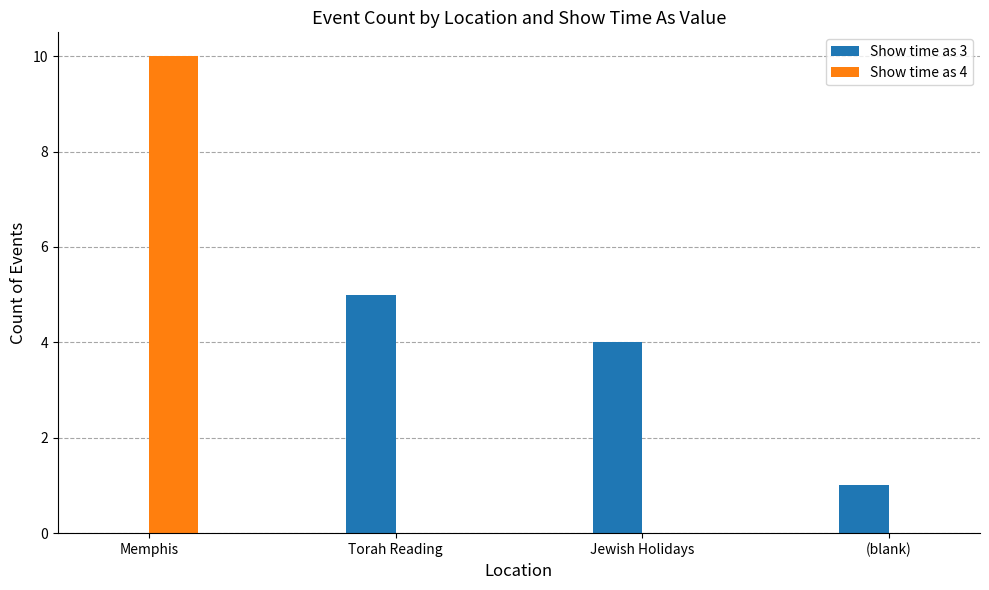

Reading left to right, what are all the values shown in this chart?

Show time as 3: Memphis=0	Torah Reading=5	Jewish Holidays=4	(blank)=1
Show time as 4: Memphis=10	Torah Reading=0	Jewish Holidays=0	(blank)=0